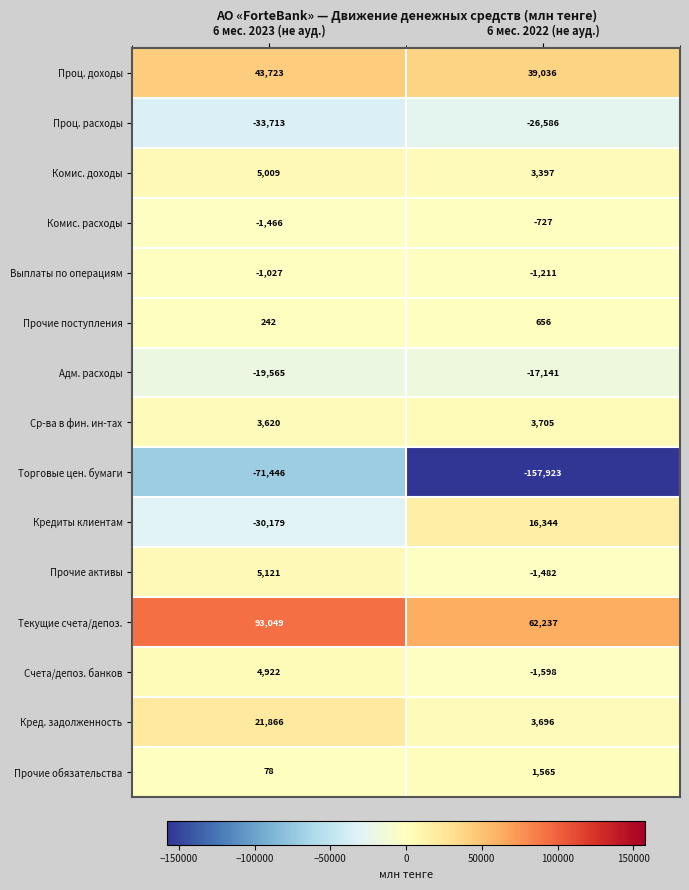

Reading left to right, list all the values displayed in this chart.

Проц. доходы: 6 мес. 2023 (не ауд.)=43723	6 мес. 2022 (не ауд.)=39036
Проц. расходы: 6 мес. 2023 (не ауд.)=-33713	6 мес. 2022 (не ауд.)=-26586
Комис. доходы: 6 мес. 2023 (не ауд.)=5009	6 мес. 2022 (не ауд.)=3397
Комис. расходы: 6 мес. 2023 (не ауд.)=-1466	6 мес. 2022 (не ауд.)=-727
Выплаты по операциям: 6 мес. 2023 (не ауд.)=-1027	6 мес. 2022 (не ауд.)=-1211
Прочие поступления: 6 мес. 2023 (не ауд.)=242	6 мес. 2022 (не ауд.)=656
Адм. расходы: 6 мес. 2023 (не ауд.)=-19565	6 мес. 2022 (не ауд.)=-17141
Ср-ва в фин. ин-тах: 6 мес. 2023 (не ауд.)=3620	6 мес. 2022 (не ауд.)=3705
Торговые цен. бумаги: 6 мес. 2023 (не ауд.)=-71446	6 мес. 2022 (не ауд.)=-157923
Кредиты клиентам: 6 мес. 2023 (не ауд.)=-30179	6 мес. 2022 (не ауд.)=16344
Прочие активы: 6 мес. 2023 (не ауд.)=5121	6 мес. 2022 (не ауд.)=-1482
Текущие счета/депоз.: 6 мес. 2023 (не ауд.)=93049	6 мес. 2022 (не ауд.)=62237
Счета/депоз. банков: 6 мес. 2023 (не ауд.)=4922	6 мес. 2022 (не ауд.)=-1598
Кред. задолженность: 6 мес. 2023 (не ауд.)=21866	6 мес. 2022 (не ауд.)=3696
Прочие обязательства: 6 мес. 2023 (не ауд.)=78	6 мес. 2022 (не ауд.)=1565